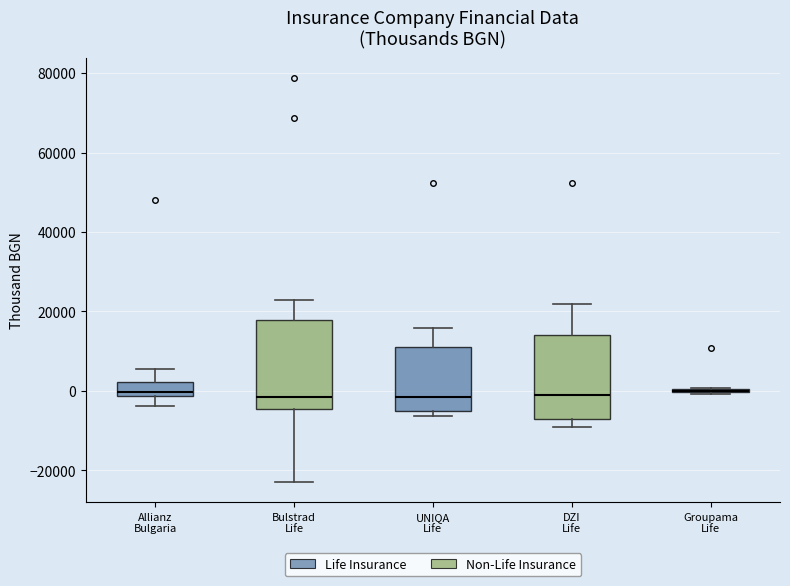

Reading left to right, transcribe this box plot: for each box, give where its median line is, the range the box spans, and where its two whiskers end, as read against the y-axis. The values are not printed on the chart, so give them approximately, as read against the axis.

Allianz Bulgaria: median 0, box -2000 to 2000, whiskers -4000 to 6000
Bulstrad Life: median -2000, box -4000 to 18000, whiskers -22000 to 22000
UNIQA Life: median -2000, box -6000 to 12000, whiskers -6000 (just below the box's lower edge) to 16000
DZI Life: median 0, box -8000 to 14000, whiskers -10000 to 22000
Groupama Life: box collapsed to a line at 0, whiskers 0 to 0